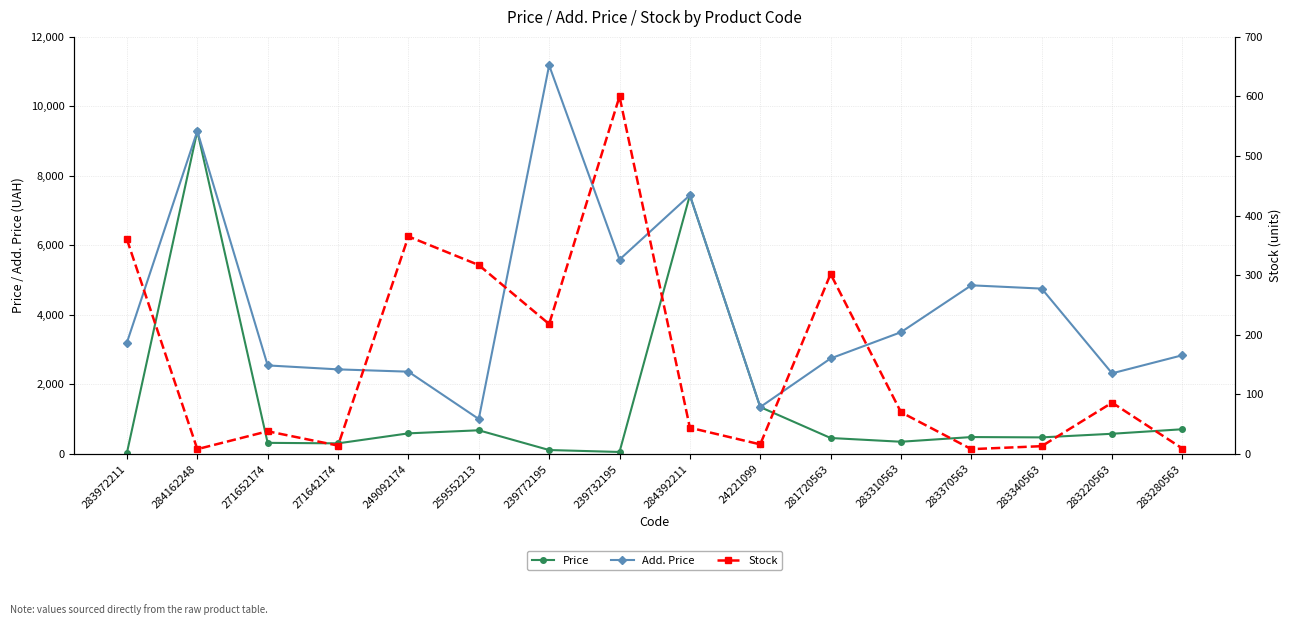

Reading left to right, what are all the values shown in this chart?

Price: 283972211=32.0	284162248=9290.5	271652174=318.3	271642174=304.1	249092174=591.6	259552213=679.8	239772195=111.8	239732195=55.9	284392211=7444.6	24221099=1347.9	281720563=457.9	283310563=350.2	283370563=485.1	283340563=475.7	283220563=579.8	283280563=710.0
Add. Price: 283972211=3205.0	284162248=9290.5	271652174=2546.4	271642174=2432.8	249092174=2366.5	259552213=1004.1	239772195=11182.0	239732195=5591.0	284392211=7444.6	24221099=1348.0	281720563=2747.5	283310563=3502.5	283370563=4851.4	283340563=4756.7	283220563=2319.2	283280563=2839.8
Stock: 283972211=360.0	284162248=8.0	271652174=38.0	271642174=14.0	249092174=365.0	259552213=317.0	239772195=218.0	239732195=600.0	284392211=44.0	24221099=16.0	281720563=302.0	283310563=70.0	283370563=8.0	283340563=13.0	283220563=86.0	283280563=9.0